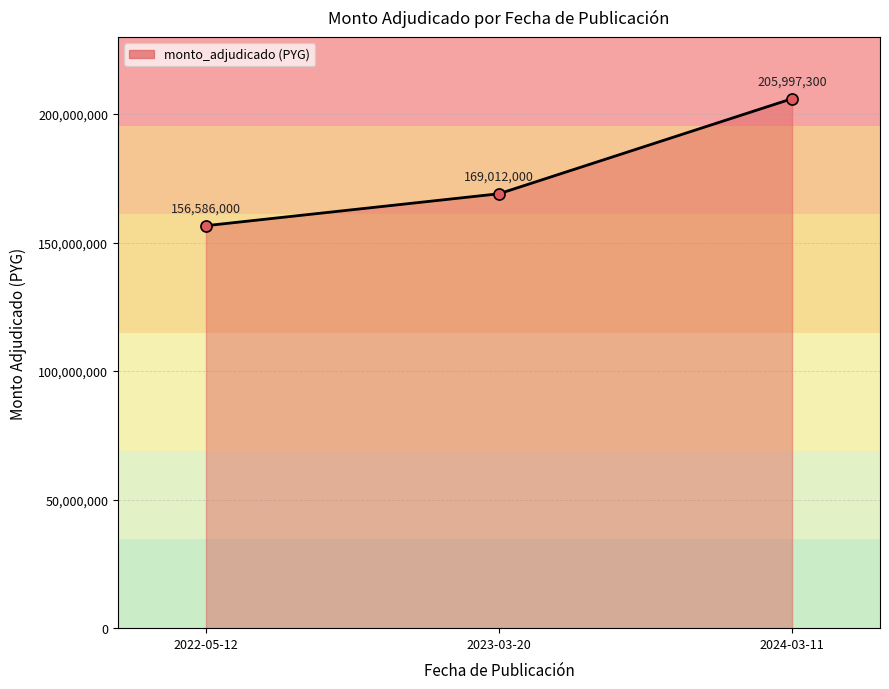

The chart shows a value of 273387089 at 2024-03-11. True or false?

False